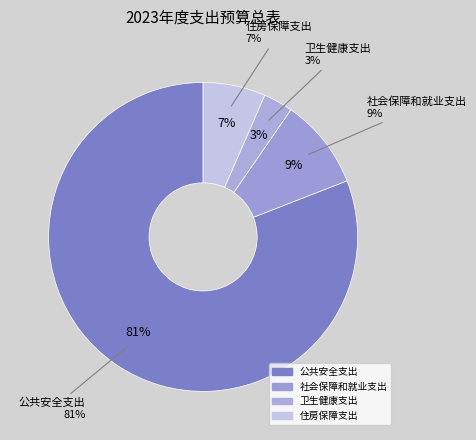

Which category has the biggest portion of the pie?

公共安全支出